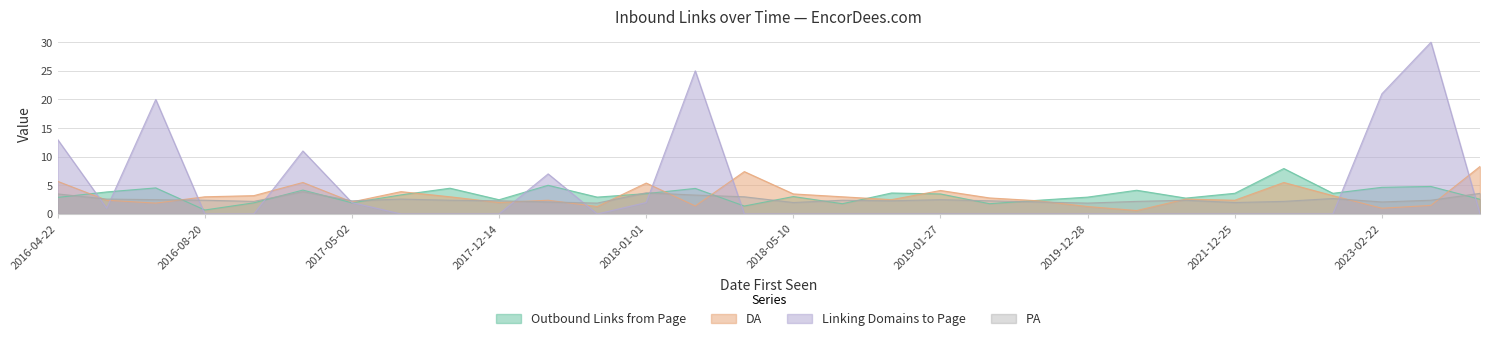

What is the greatest value displayed?

30.0